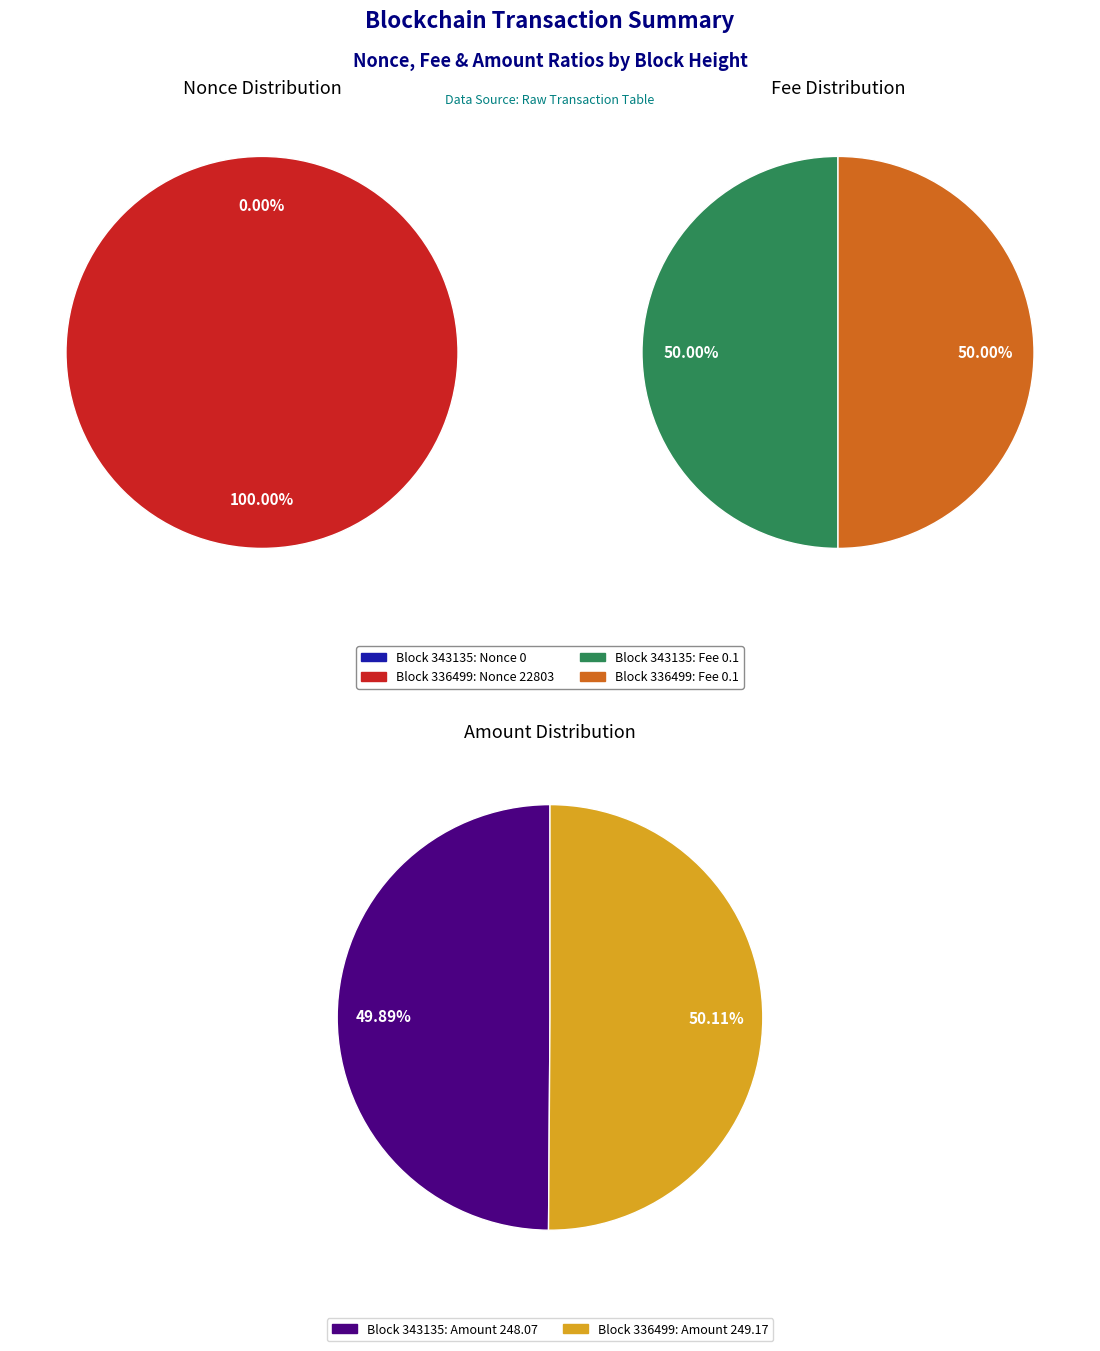

Rank the categories by value from highest to lowest.

BlockHeight_336499, BlockHeight_343135